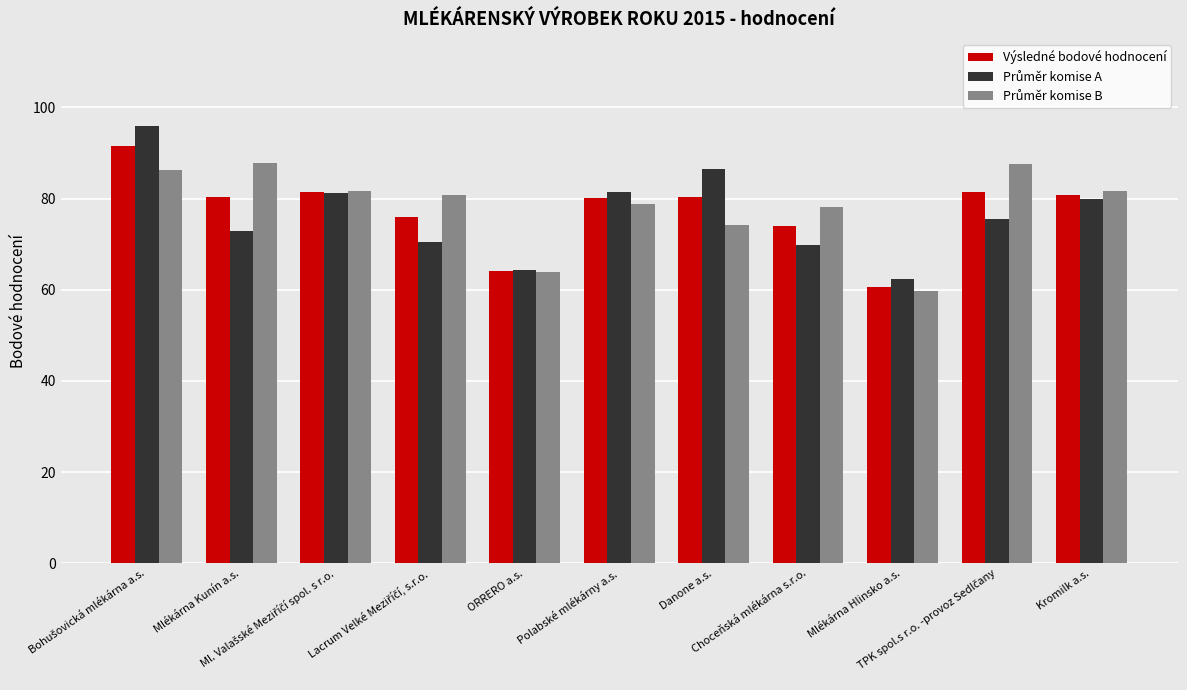

At how many categories does at least one series exceed 85?

4